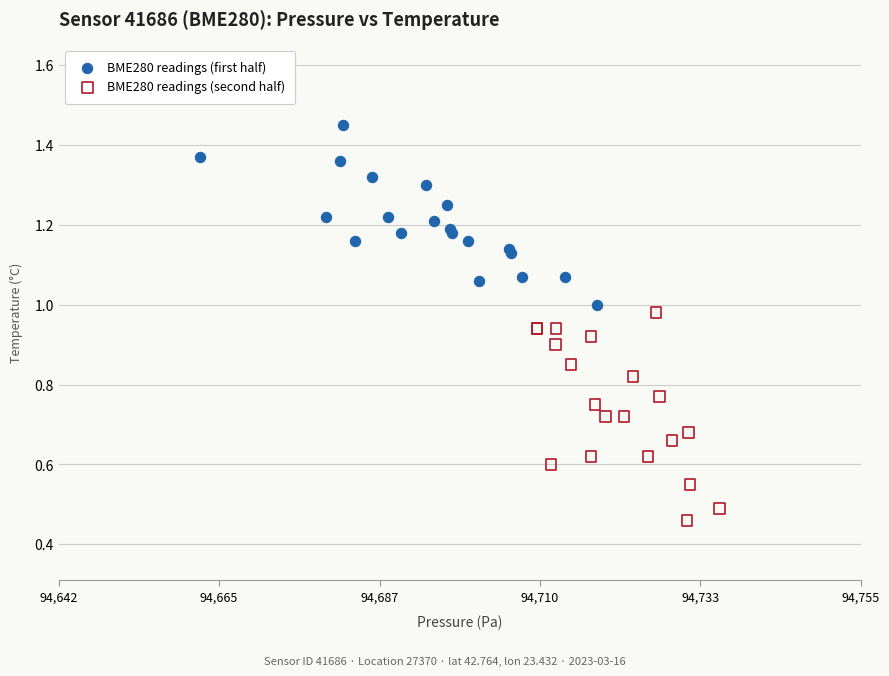

Which series has the largest Y range (max minus min)?

BME280 readings (second half)